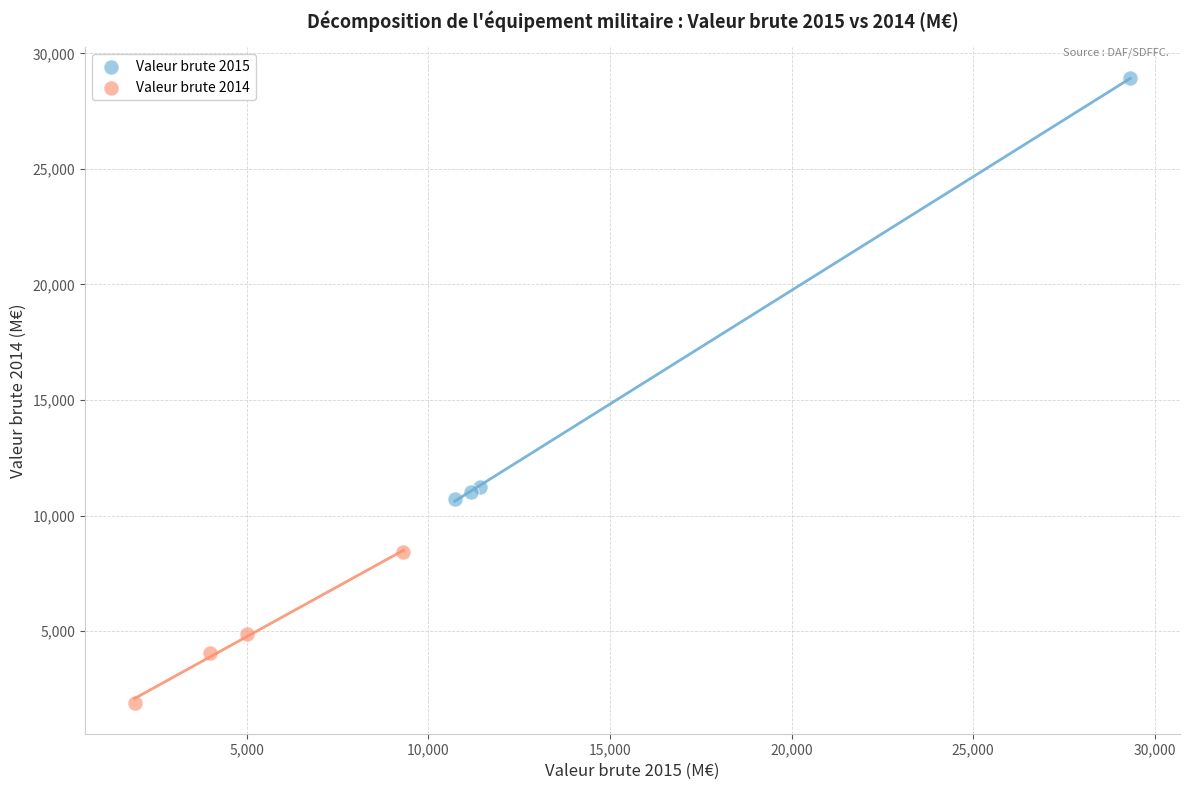

Which series has the widest spread of Y values?

Valeur brute 2015